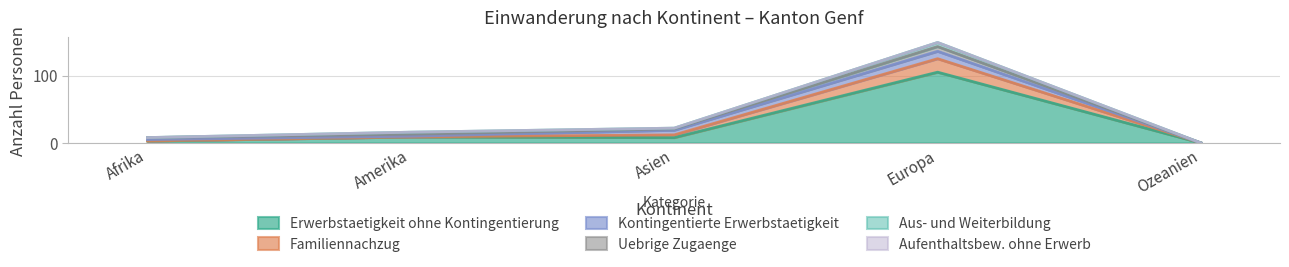

True or false: Aufenthaltsbew. ohne Erwerb and Uebrige Zugaenge cross at least once.

False